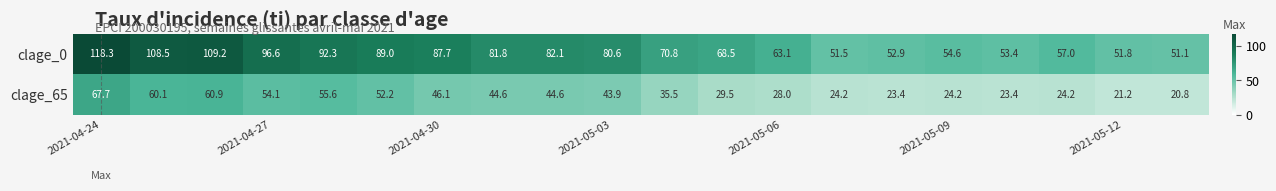

List the series in order of their peak value, lowest first.

clage_65, clage_0